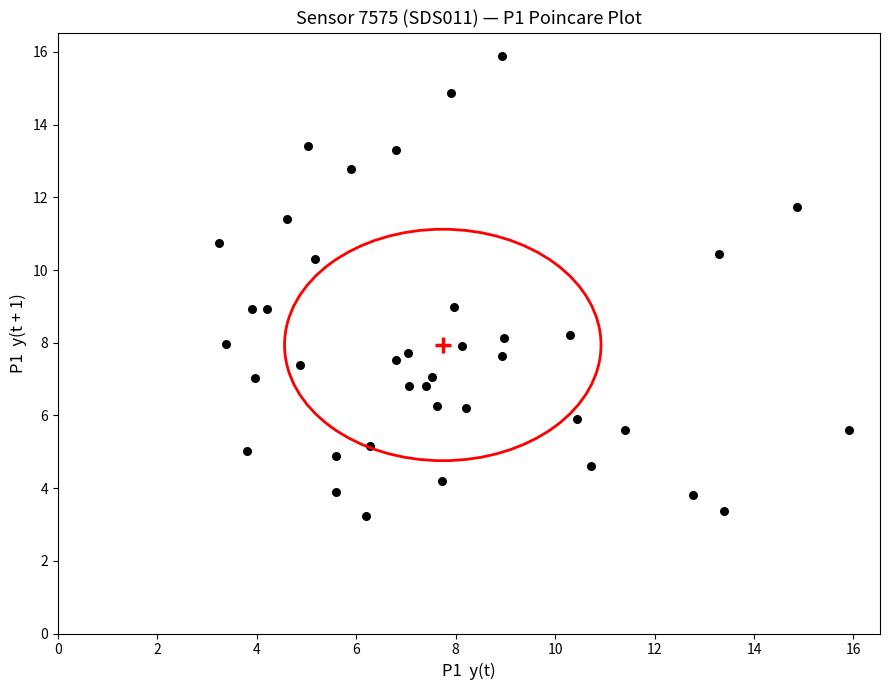

What is the range of X values (max minus min)?

12.7